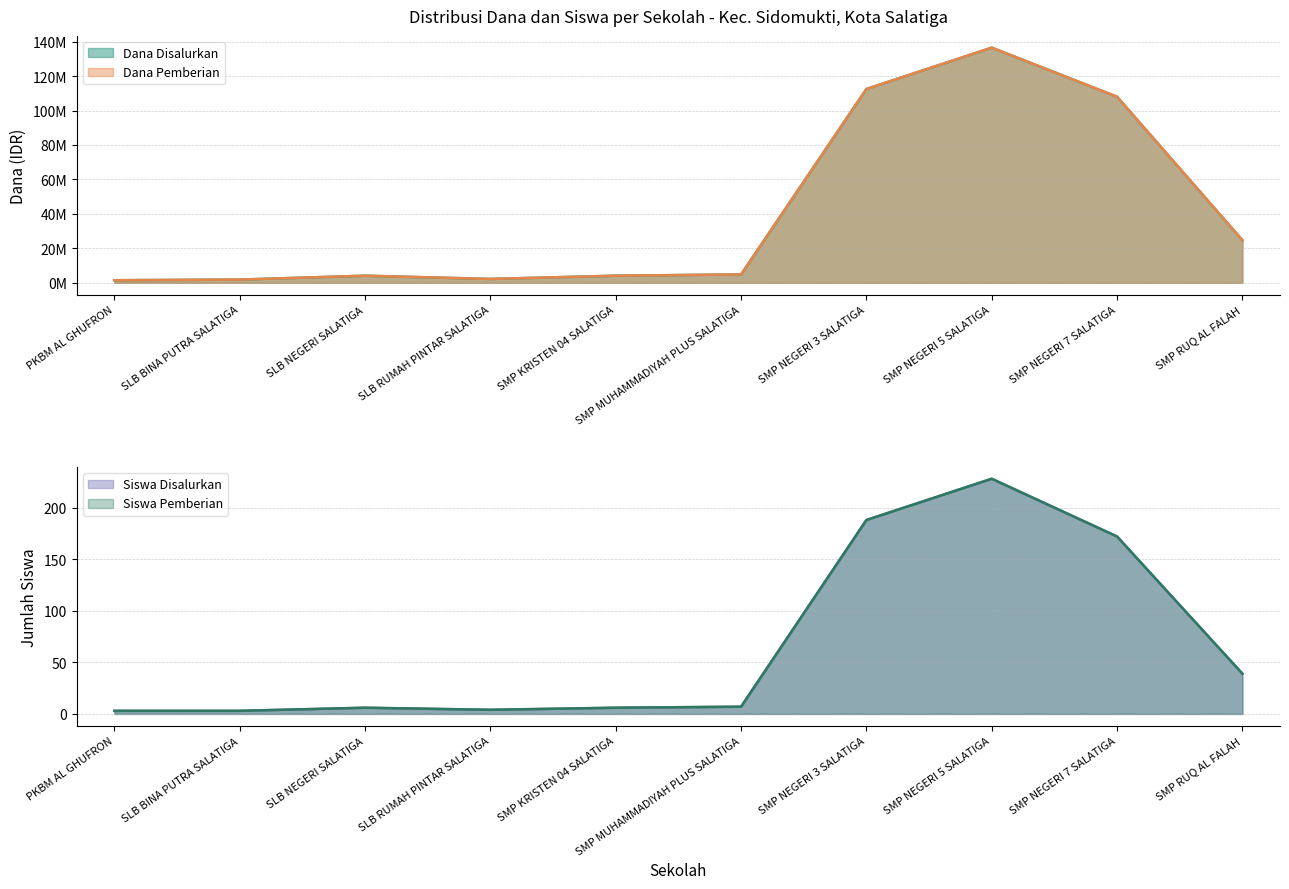

What position from the right is SMP MUHAMMADIYAH PLUS SALATIGA?

5